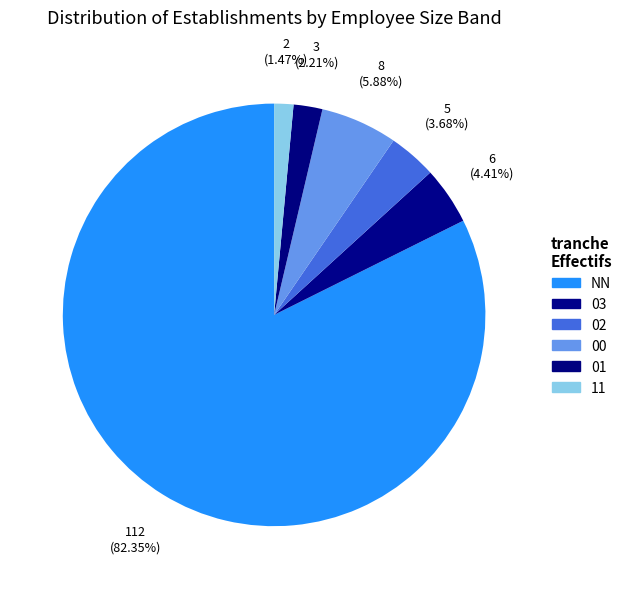

How many segments does this pie chart have?

6